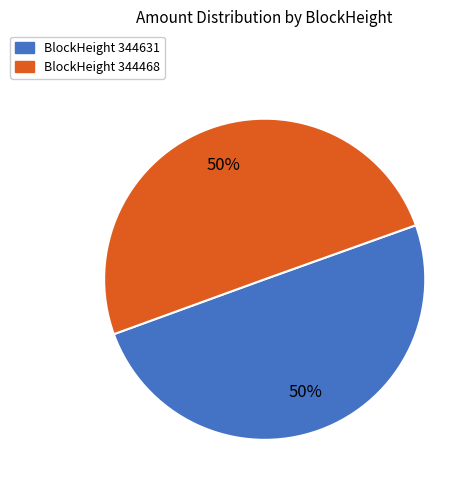

What percentage is the BlockHeight 344468 slice, to the nearest percent?

50%